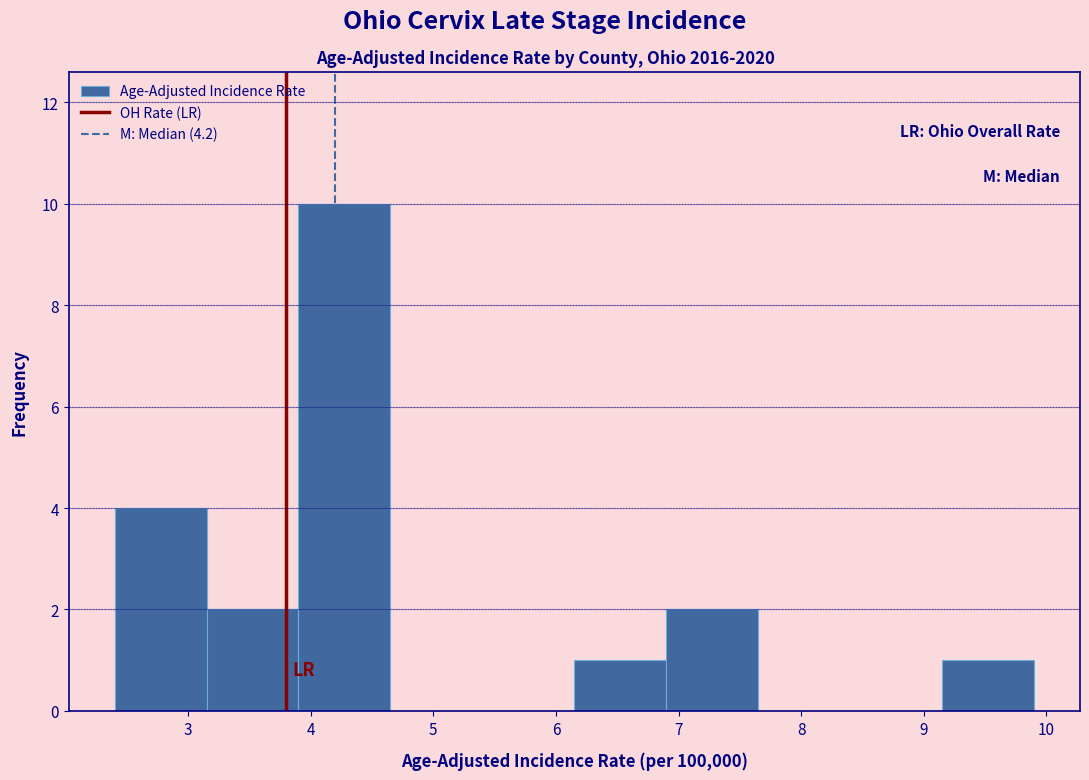

How tall is the bar that spans 2.40 to 3.15 on the x-axis? Neither the bar edges nor the heights are printed on the chart, so give them approximately, as read against the axes.

4